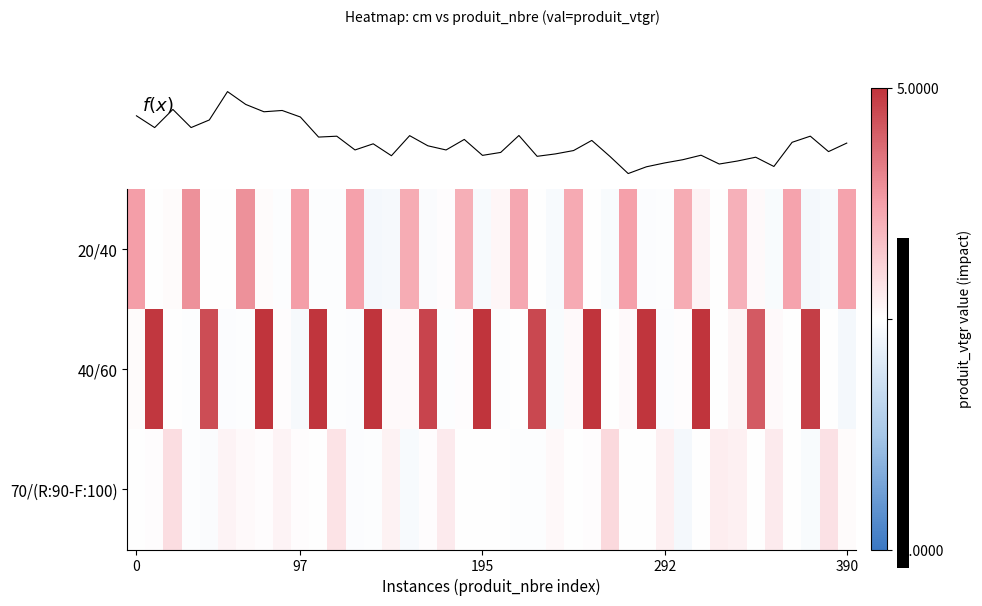

At how many categories does at least one series exceed 1?

28